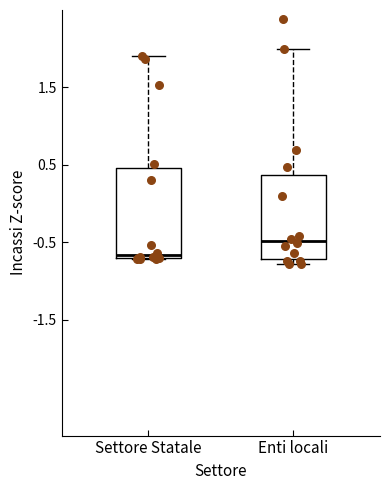

Which box has the lowest median line?

Settore Statale